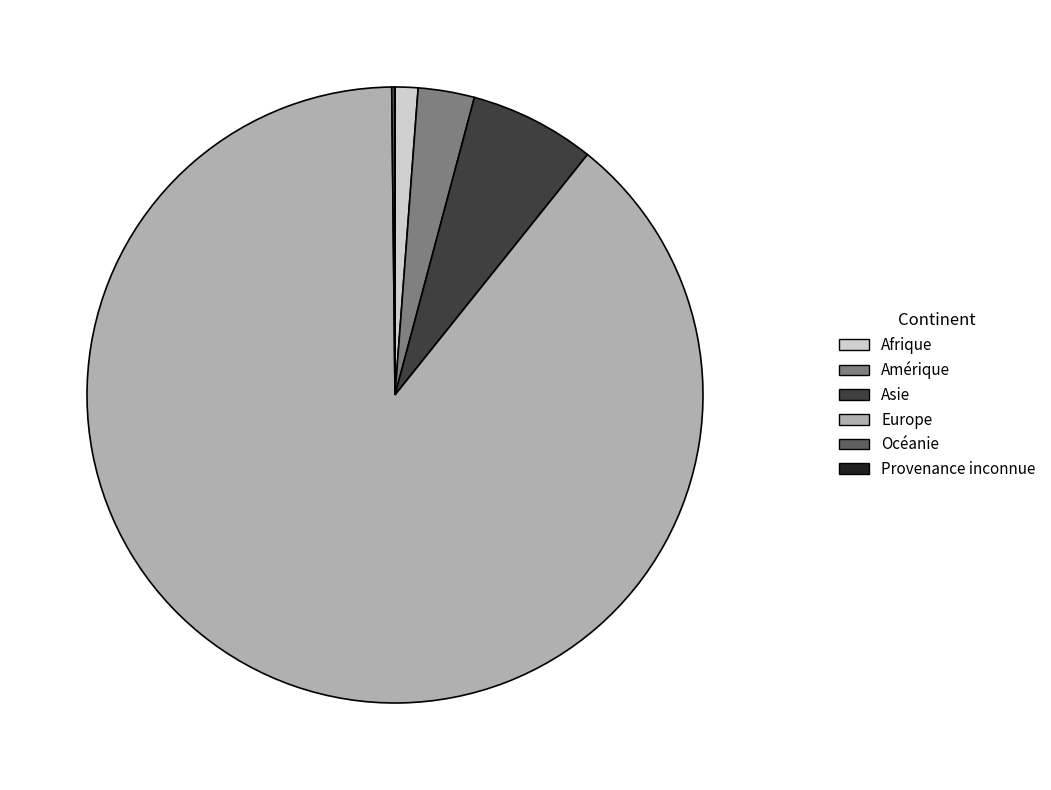

Which category has the biggest portion of the pie?

Europe